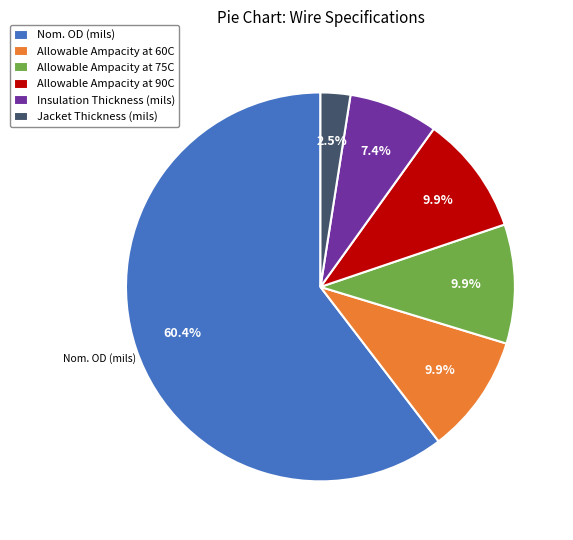

Which category accounts for the majority?

Nom. OD (mils)